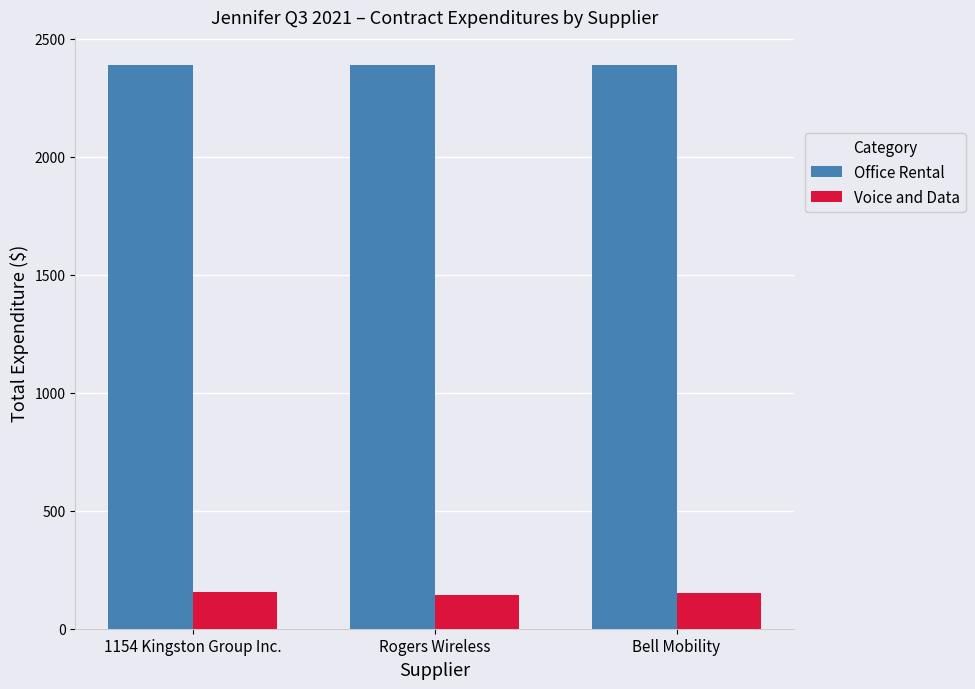

What is the value of the Voice and Data bar at the 3rd from the left?

151.7